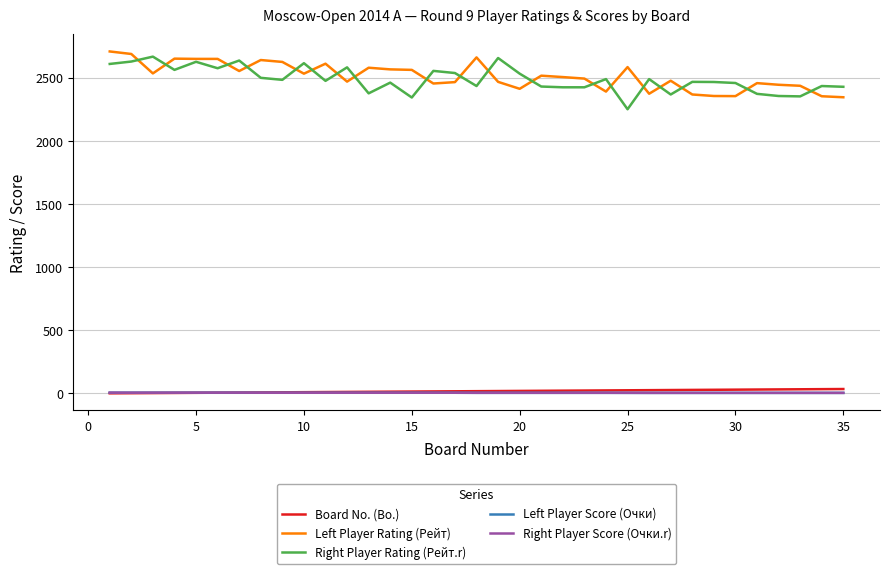

True or false: Board No. (Bo.) and Left Player Rating (Рейт) intersect in this chart.

False